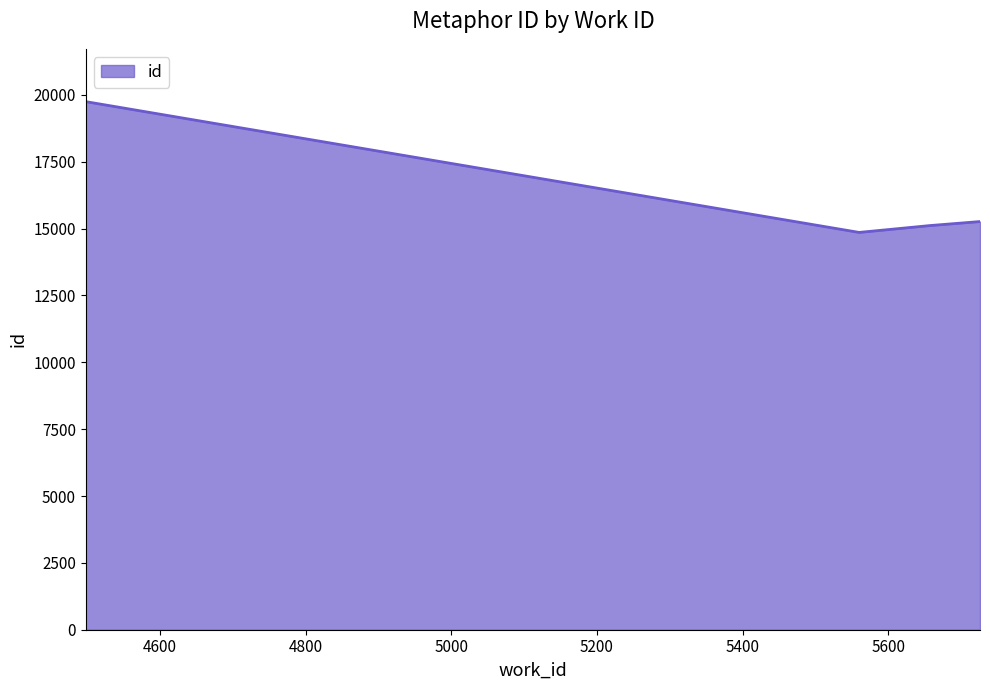

True or false: there are more than 2 points higher than both neighbors.

False